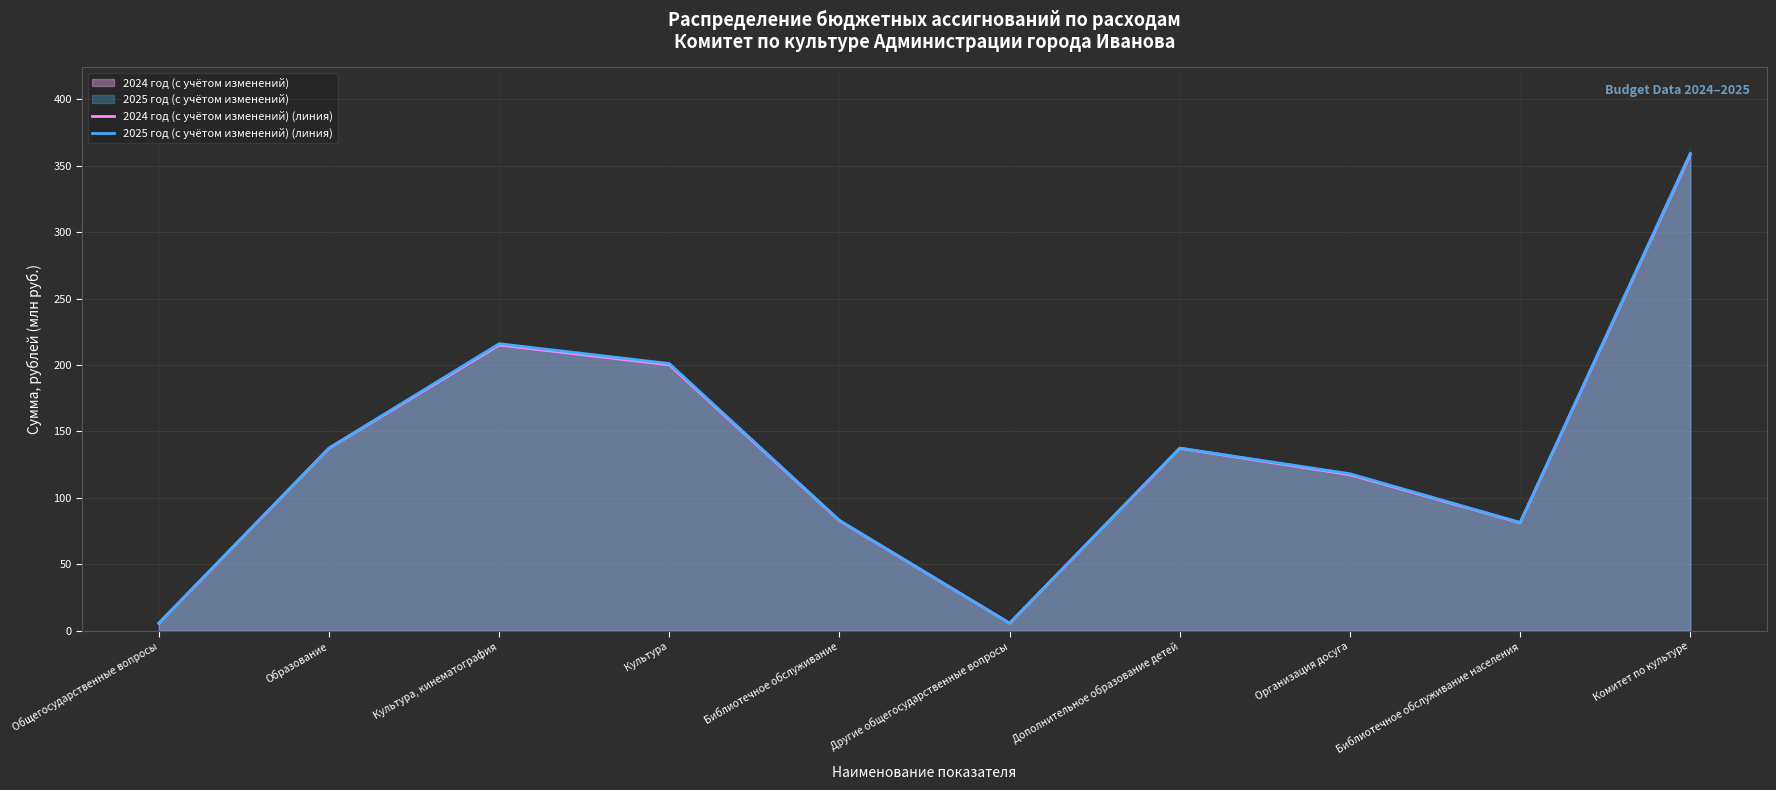

In 2025 год (с учётом изменений) (линия), how many points are lower than both neighbors (excluding endpoints)?

2